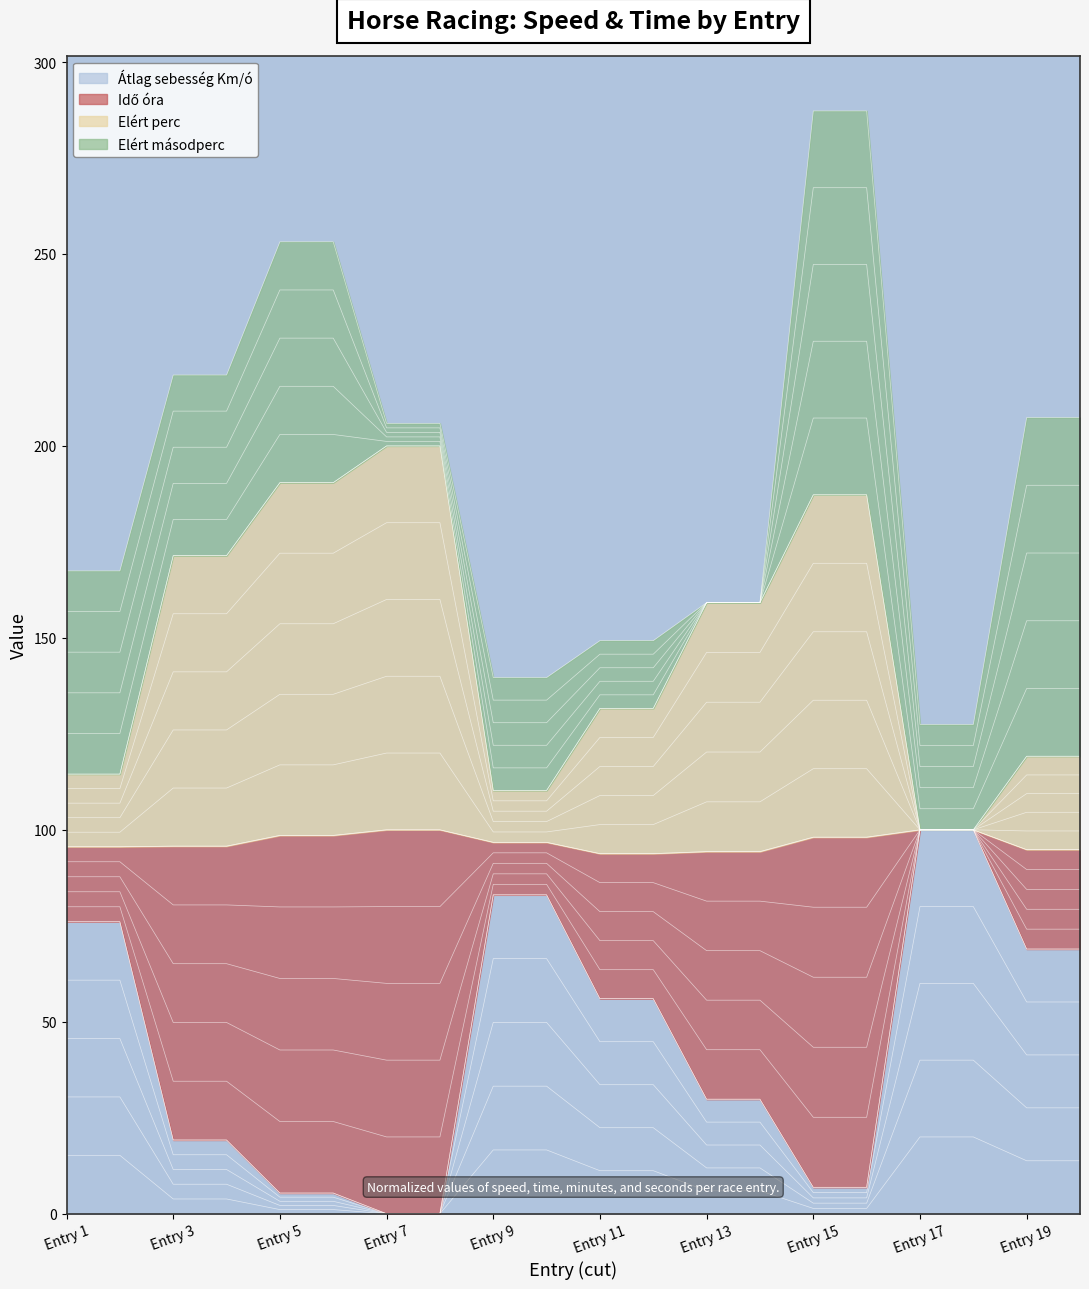

The value of Idő óra at 12 is 30.7. True or false?

False